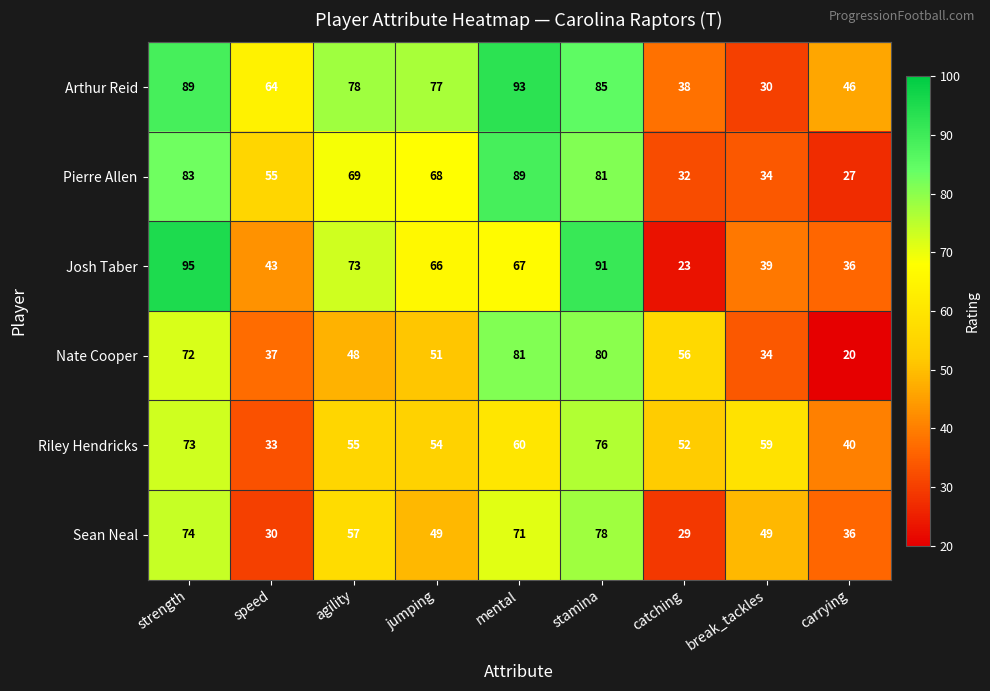

What is the difference between the Josh Taber values at mental and speed?

24